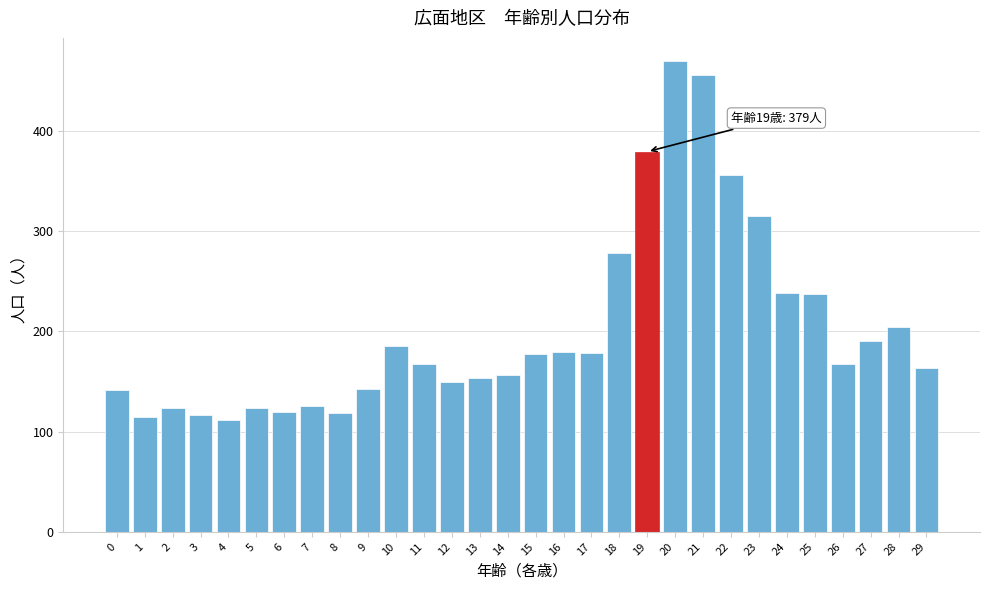

What is the difference between the values at 3 and 10?

69